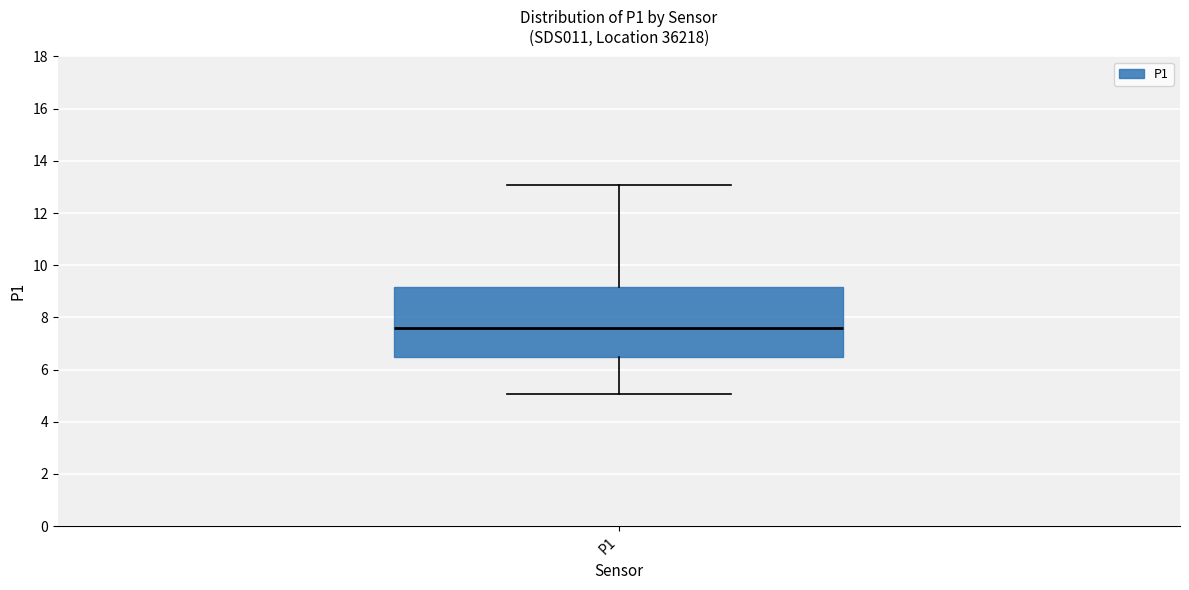

Transcribe this box plot: give where the median line is, the range the box spans, and where the two whiskers end, as read against the y-axis. The values are not printed on the chart, so give them approximately, as read against the axis.

median 7.6, box 6.4 to 9.2, whiskers 5.0 to 13.0